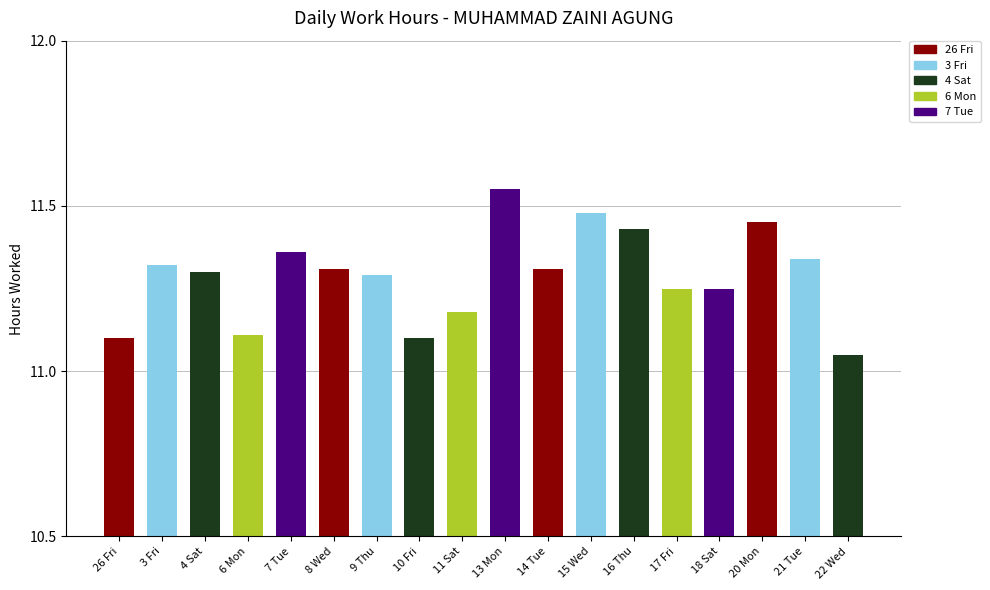

Reading left to right, what are all the values shown in this chart?

26 Fri=11.1	3 Fri=11.3	4 Sat=11.3	6 Mon=11.1	7 Tue=11.4	8 Wed=11.3	9 Thu=11.3	10 Fri=11.1	11 Sat=11.2	13 Mon=11.6	14 Tue=11.3	15 Wed=11.5	16 Thu=11.4	17 Fri=11.2	18 Sat=11.2	20 Mon=11.4	21 Tue=11.3	22 Wed=11.1